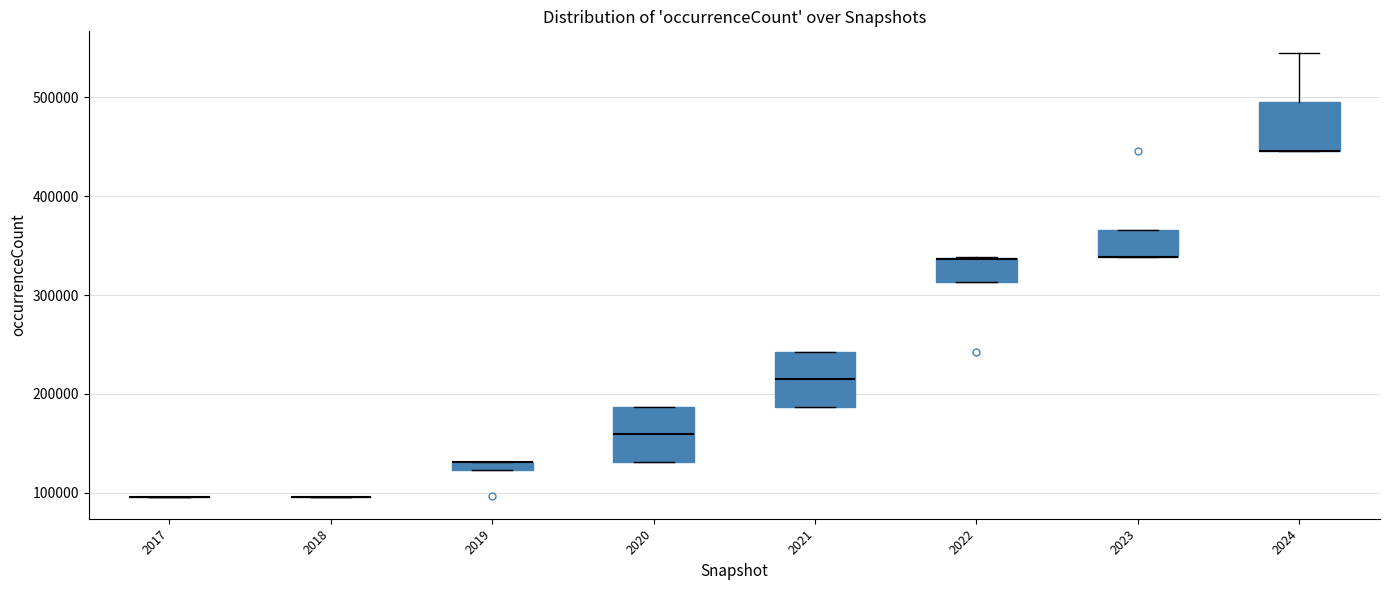

Where does the median line of the box at x = 2021 sit on the y-axis? The values are not printed on the chart, so give them approximately, as read against the axis.

210000